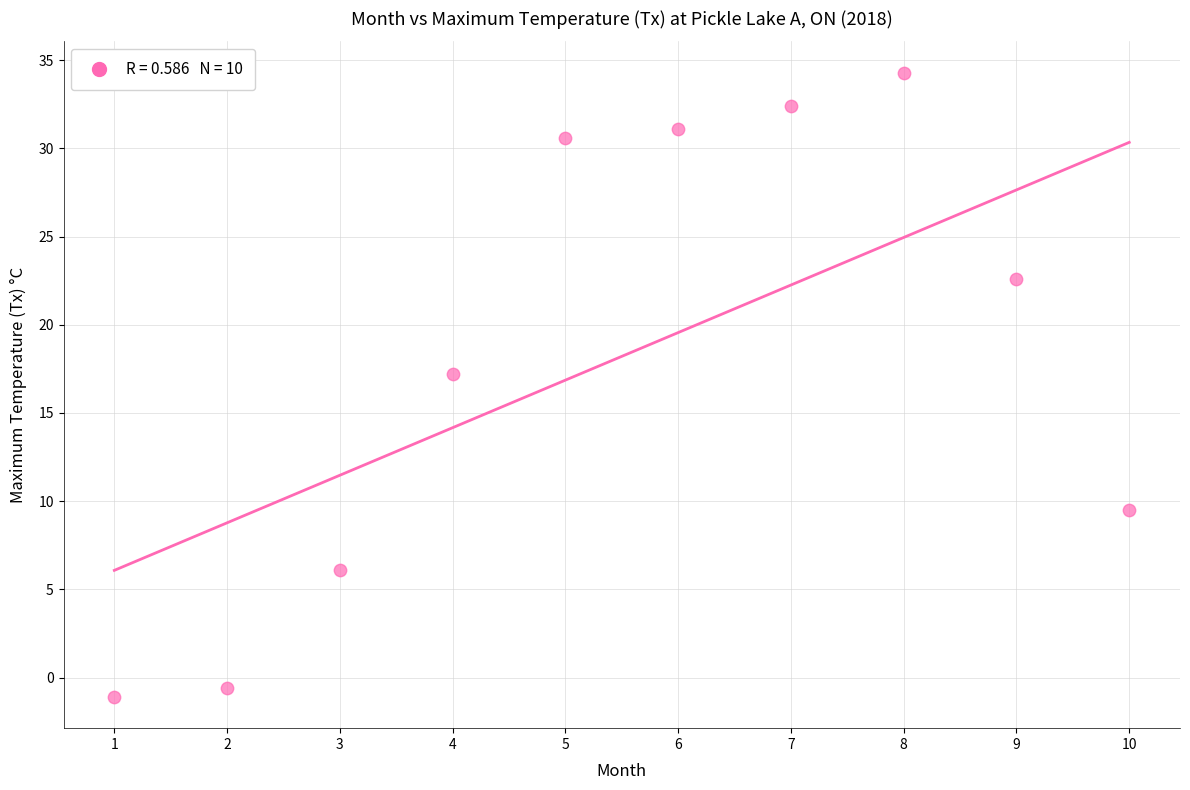

What is the average X value?

5.5